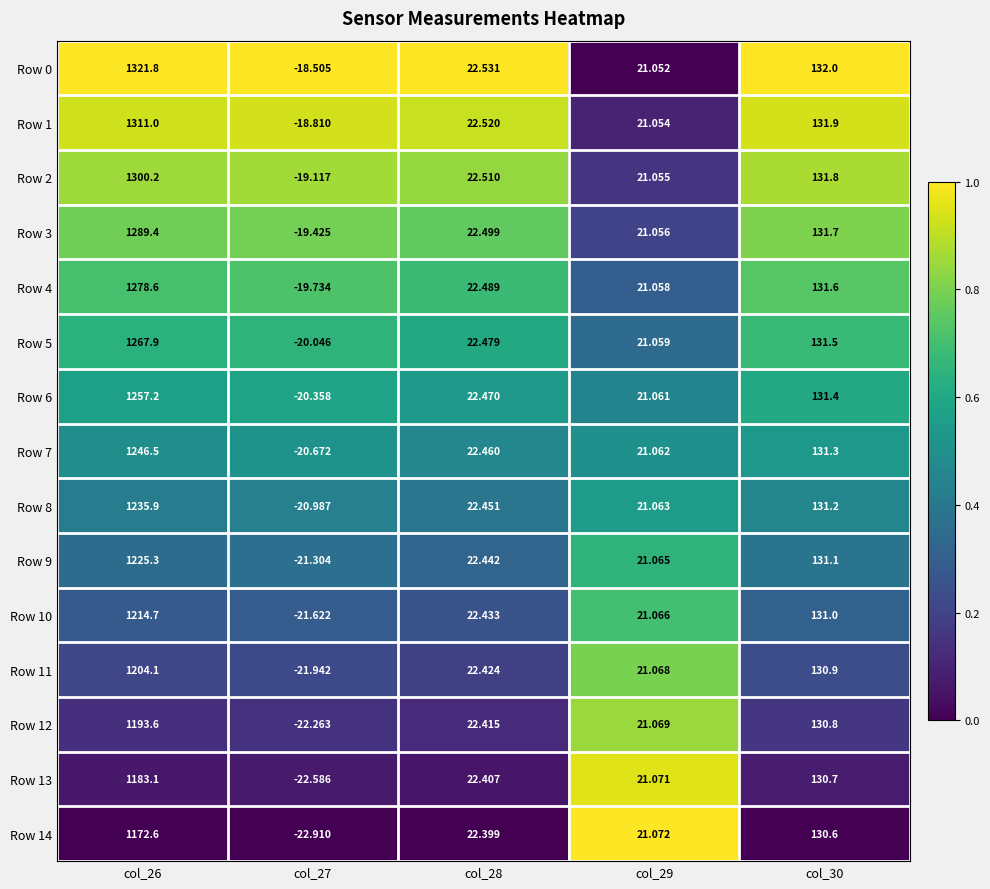

How many categories are shown in the chart?

5